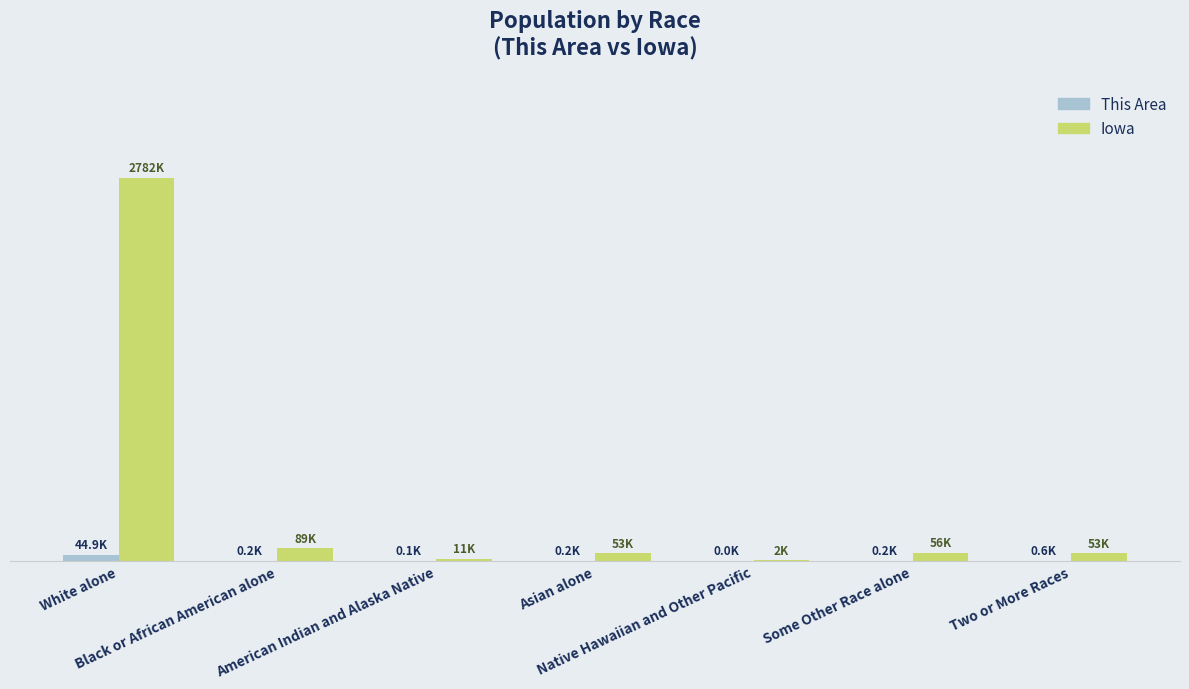

List the series in order of their overall mean, lowest first.

This Area, Iowa